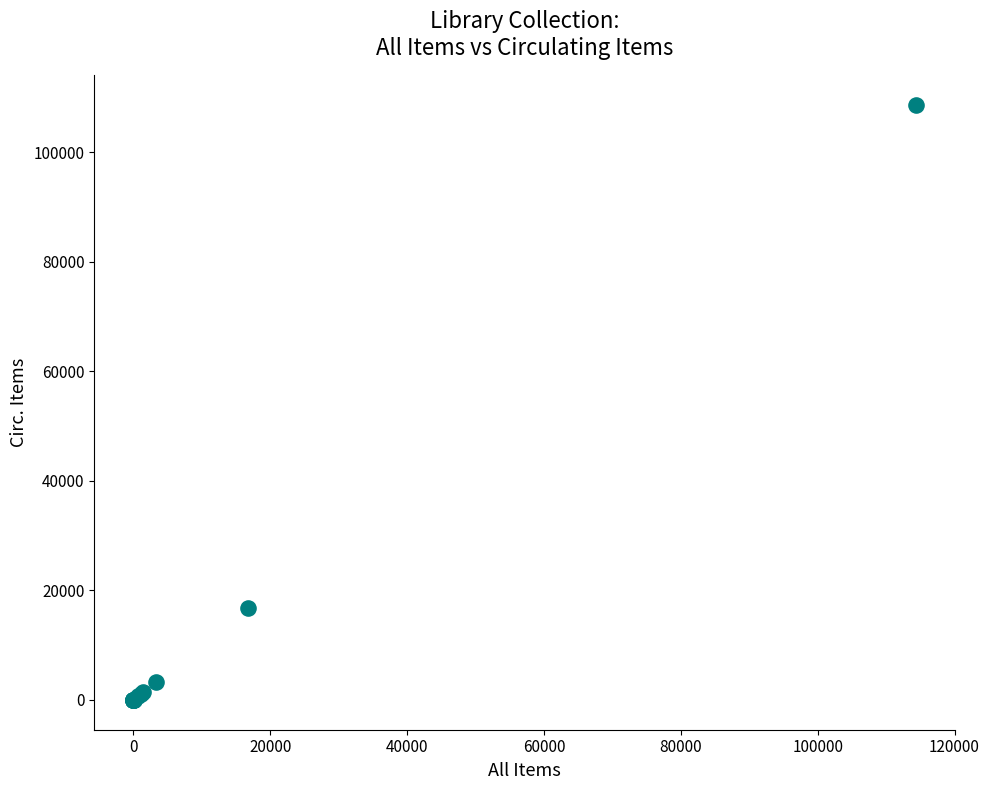

What Y value in the scatter plot is closest to 54282?

16709